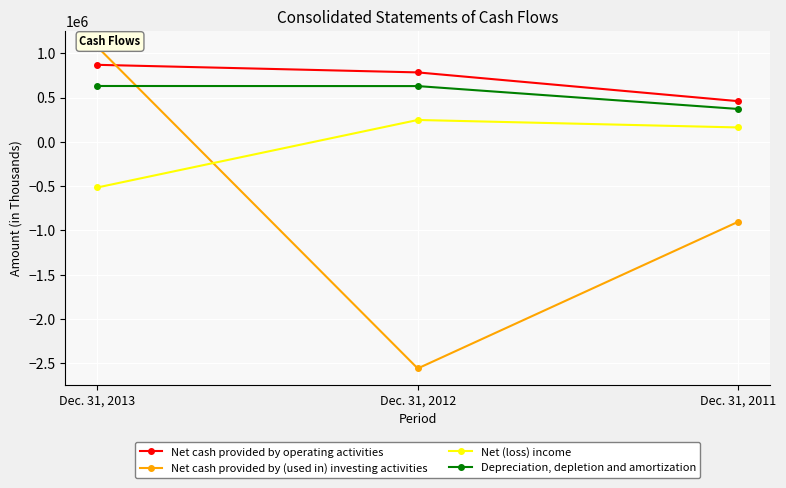

How many data points in Depreciation, depletion and amortization are above 628834?

1